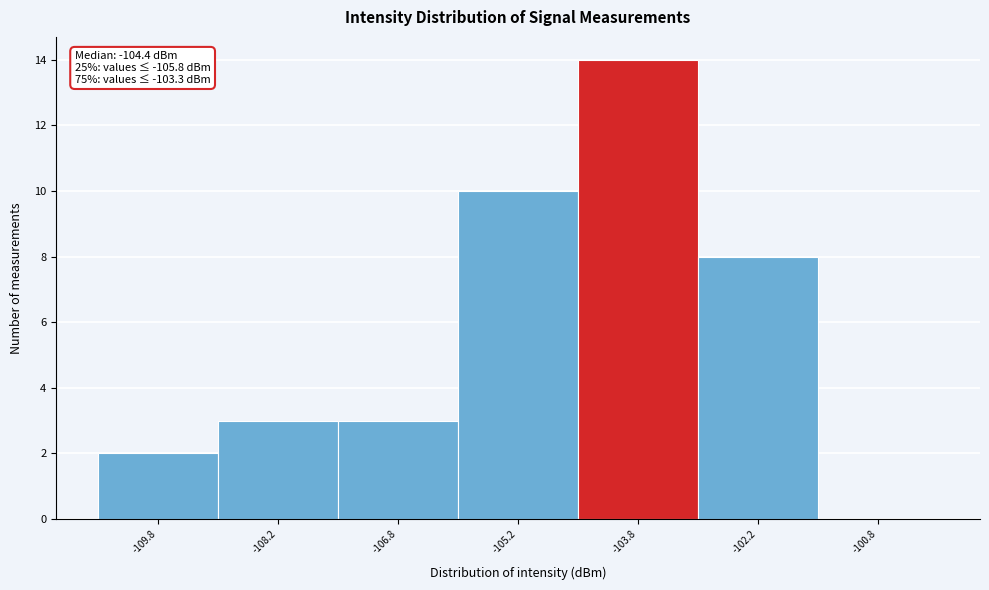

Over which range of the x-axis is the bar tallest?

-104.5 to -103.0